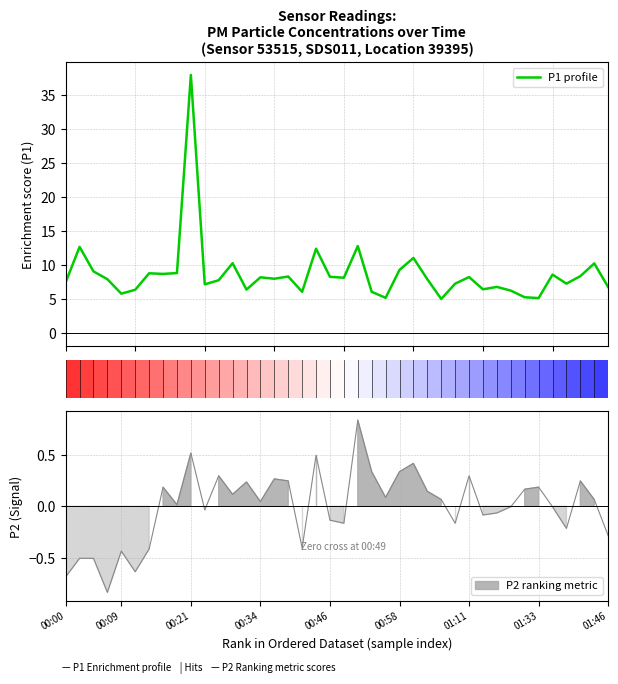

What is the label of the 35th bar from the right?

5